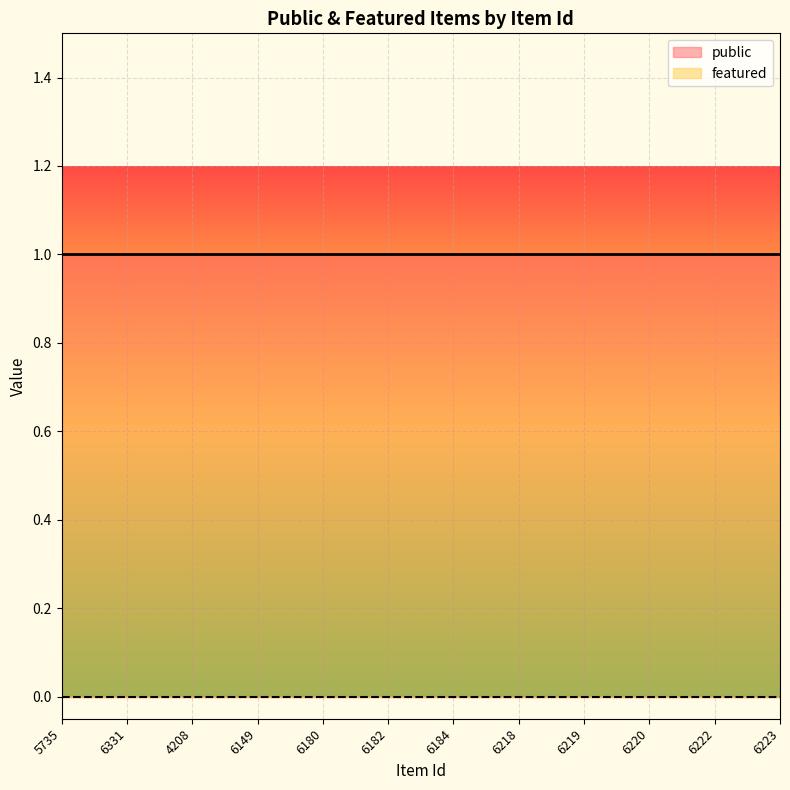

True or false: public has more than 1 interior local peaks.

False